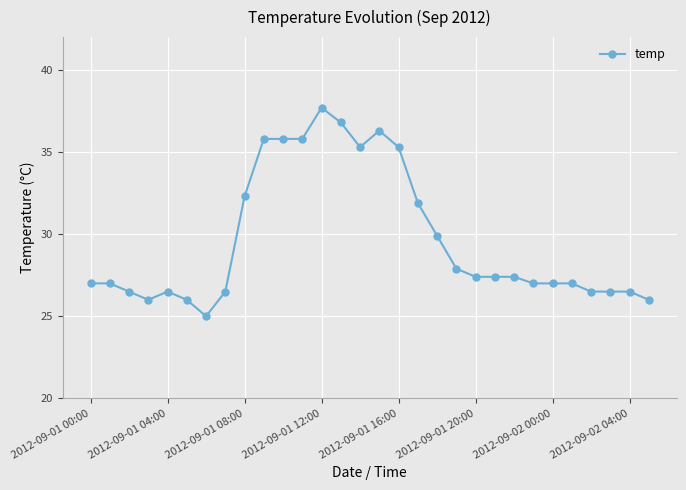

What is the sum of all values?

890.0